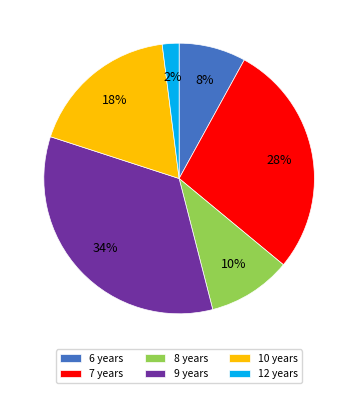

Is 7 years the majority of the pie?

No